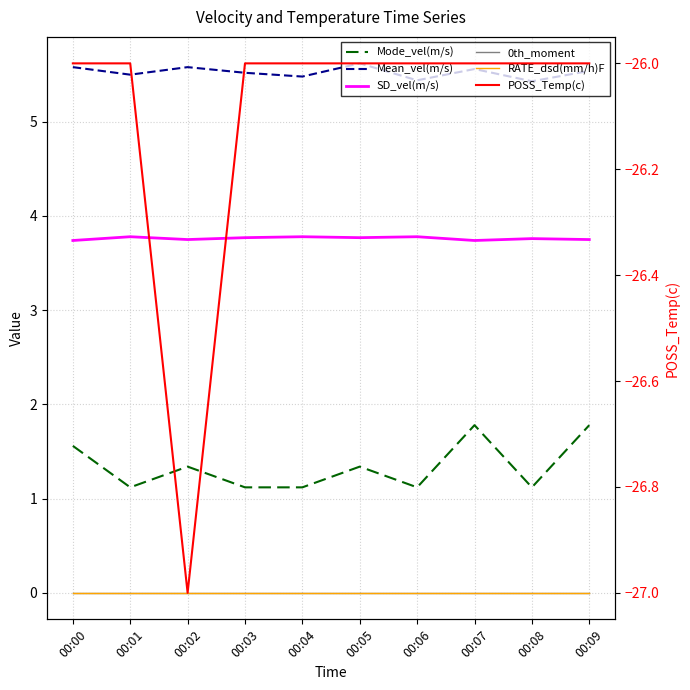

What are all the series names shown in the legend?

Mode_vel(m/s), Mean_vel(m/s), SD_vel(m/s), 0th_moment, RATE_dsd(mm/h)F, POSS_Temp(c)